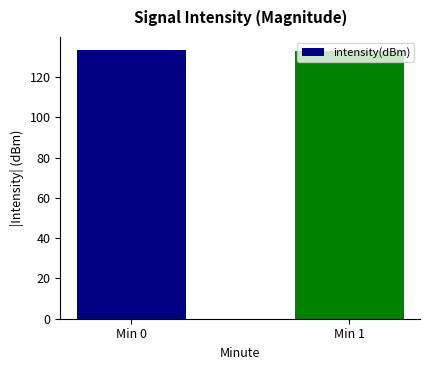

What is the greatest value displayed?

133.3